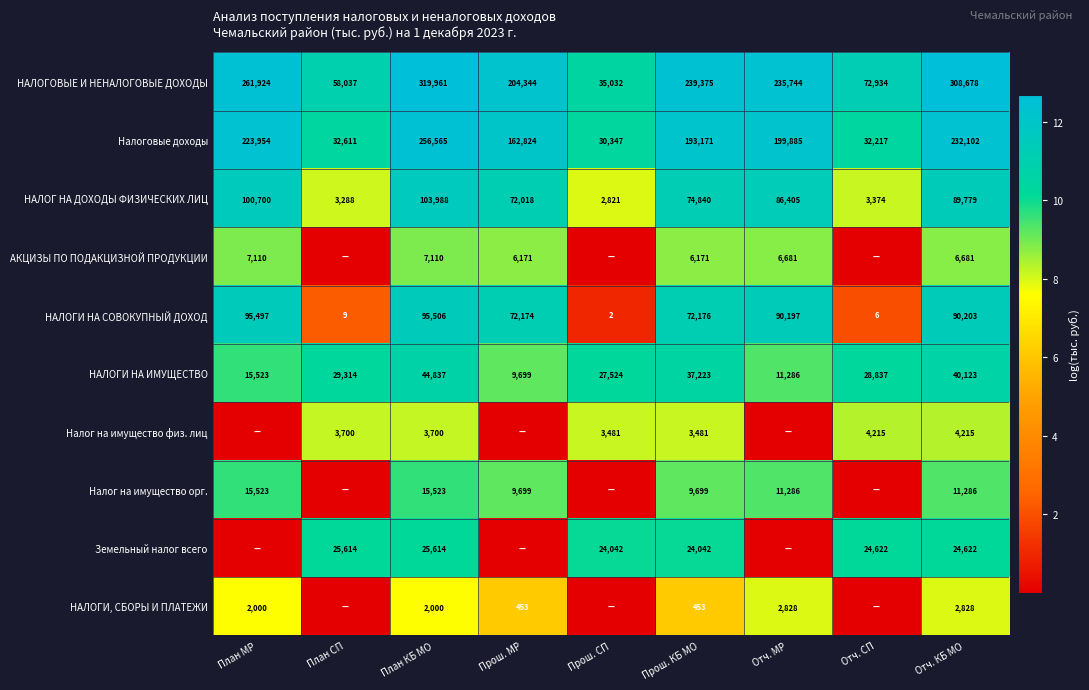

At which category is the sum across all series the highest?

План КБ МО